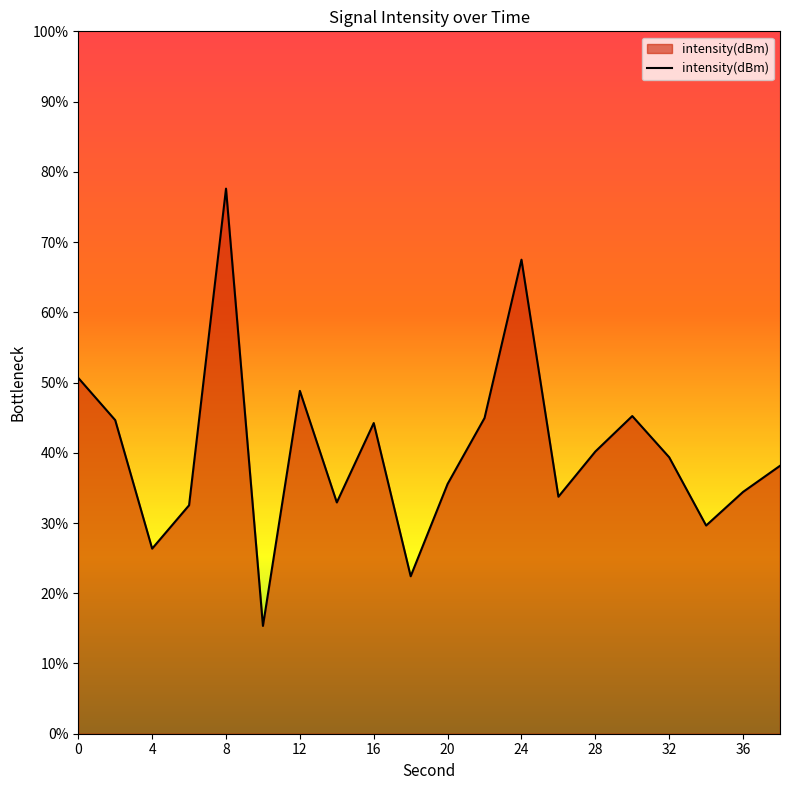

What is the difference between the maximum and minimum values?

62.3